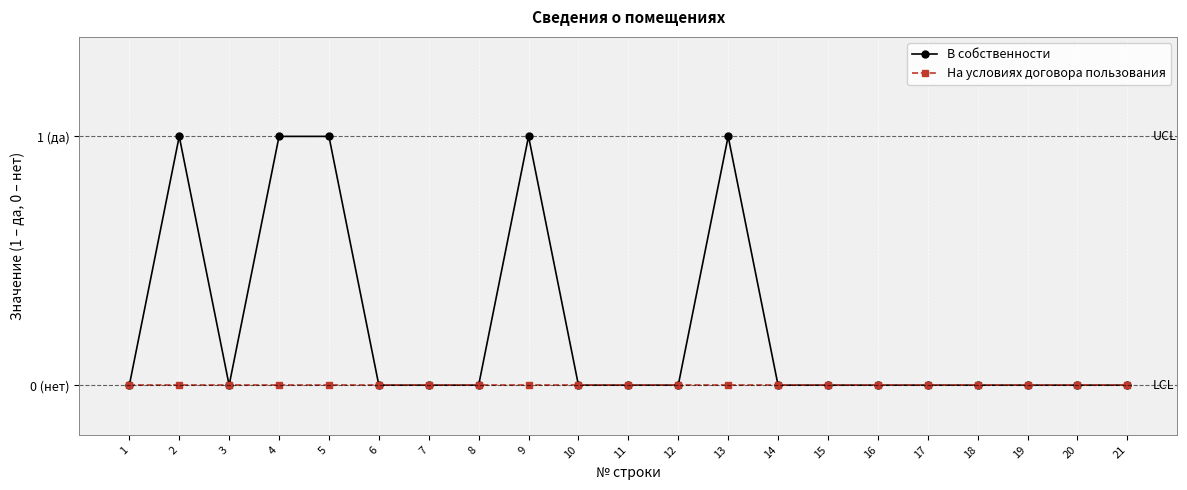

List the series in order of their overall mean, highest first.

В собственности, На условиях договора пользования